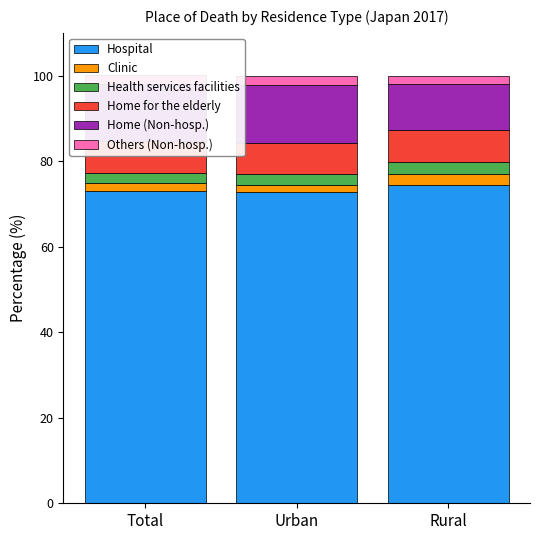

What position from the right is Total?

3